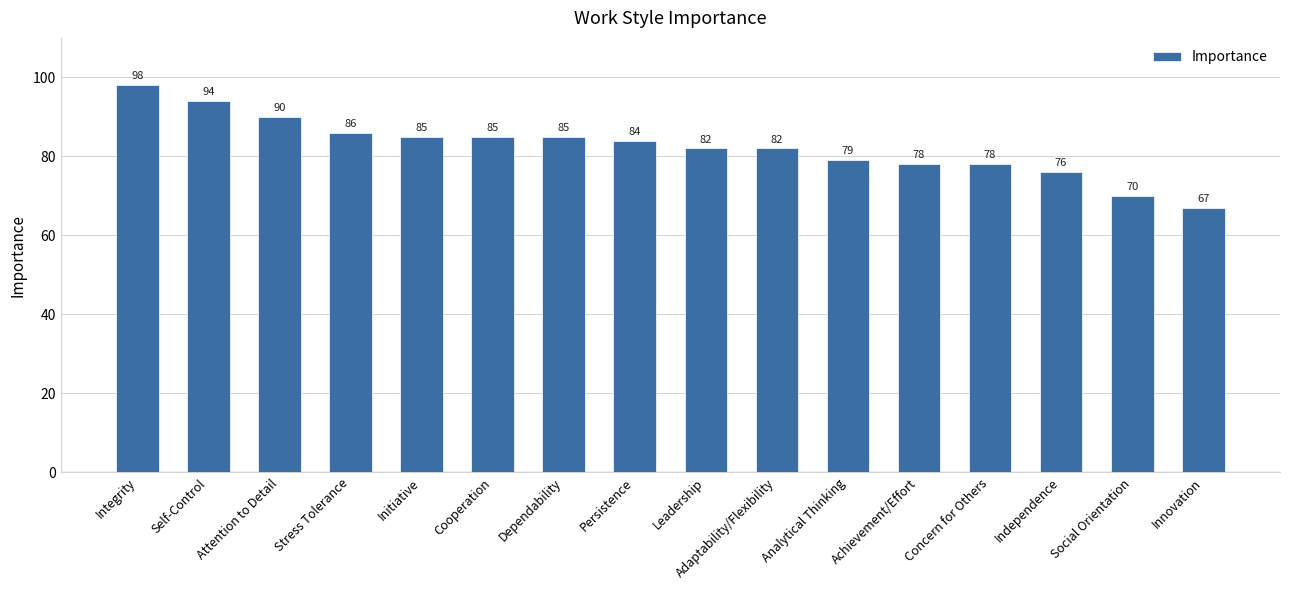

What is the label of the 3rd bar from the right?

Independence